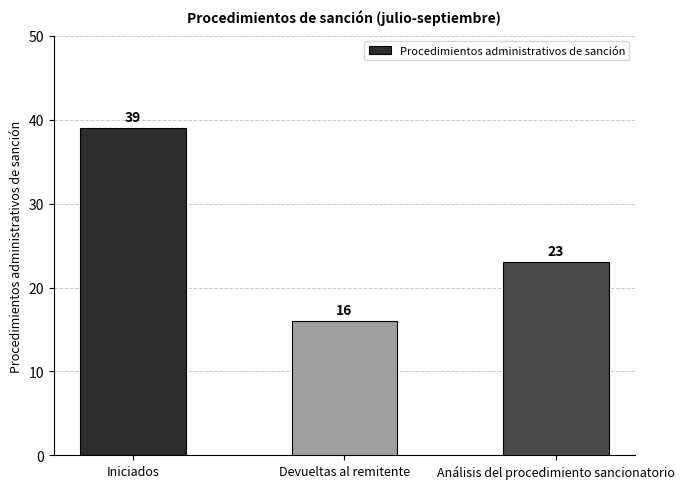

Approximately how many times larger is the value at Iniciados compared to Devueltas al remitente?

2.4